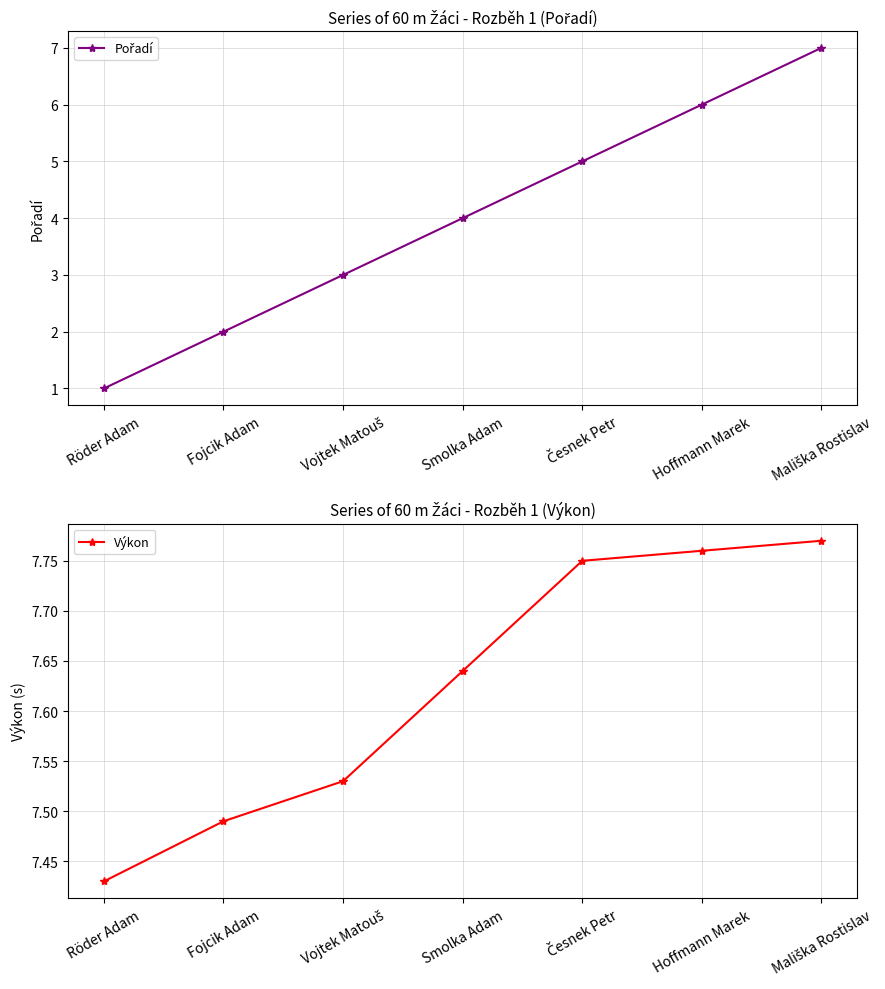

Which series changed the most between Česnek Petr and Mališka Rostislav?

Pořadí